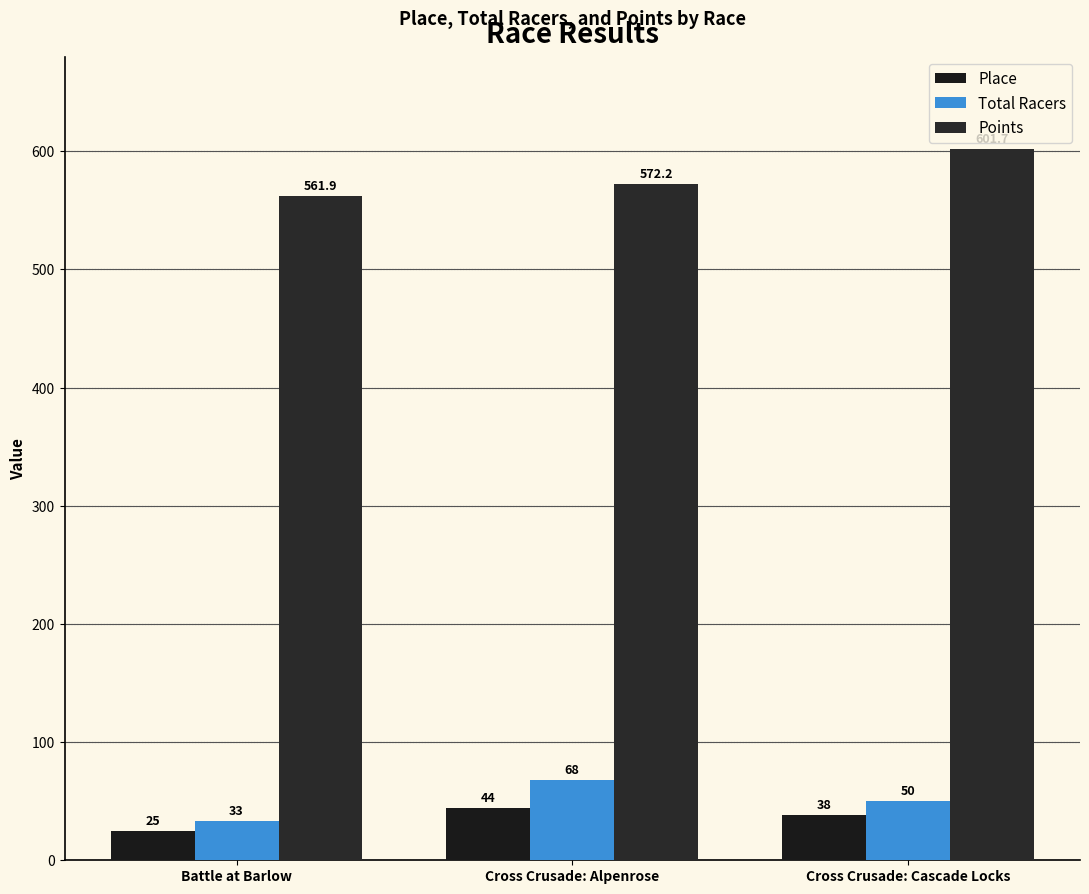

Count the Total Racers values in the range 33 to 68.

3